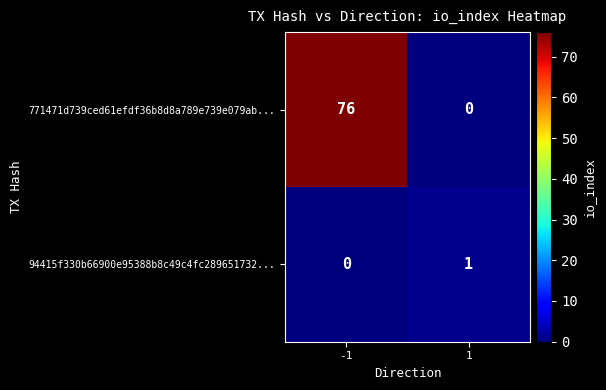

What is the approximate value of 771471d739ced61efdf36b8d8a789e739e079ab... at -1, to the nearest 10?

80